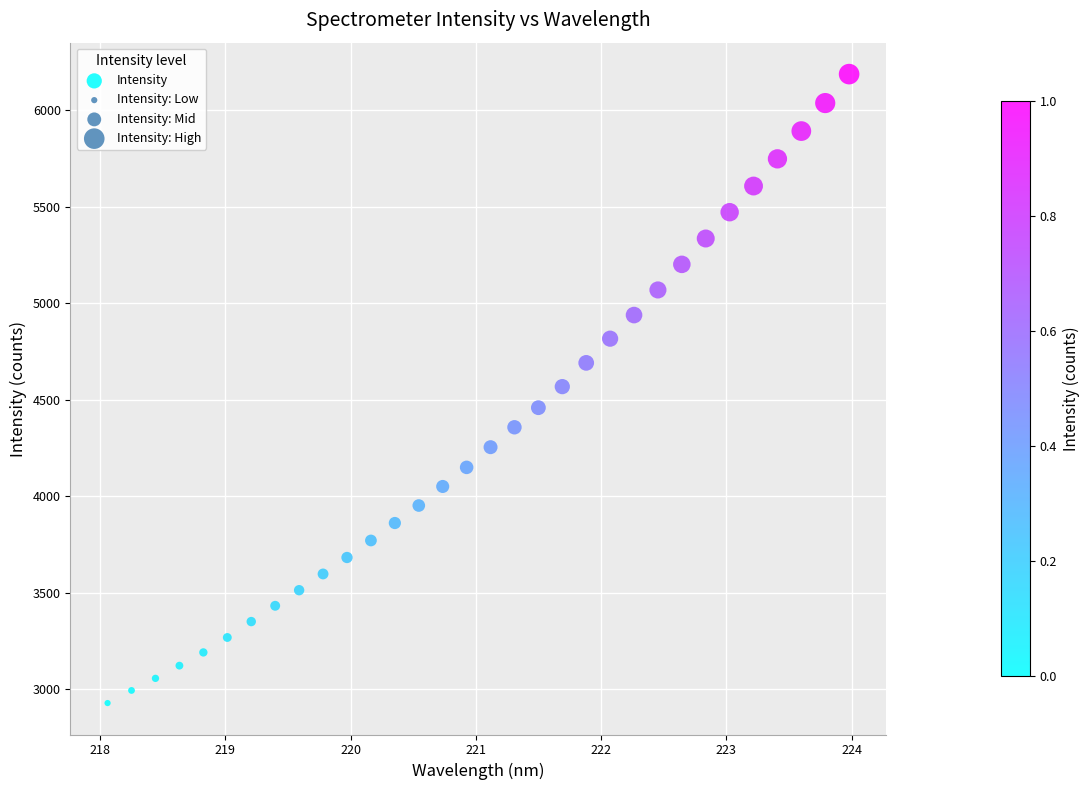

What is the range of X values (max minus min)?

5.9